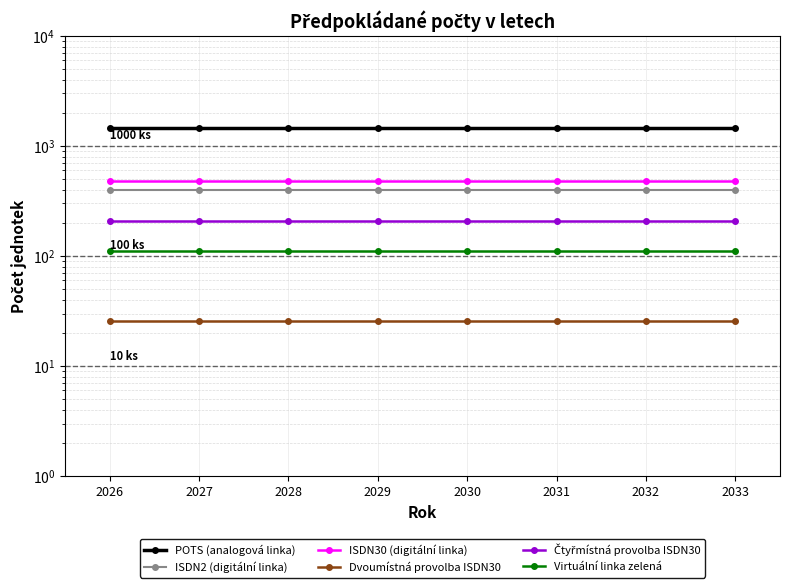

How many lines are shown in the chart?

6